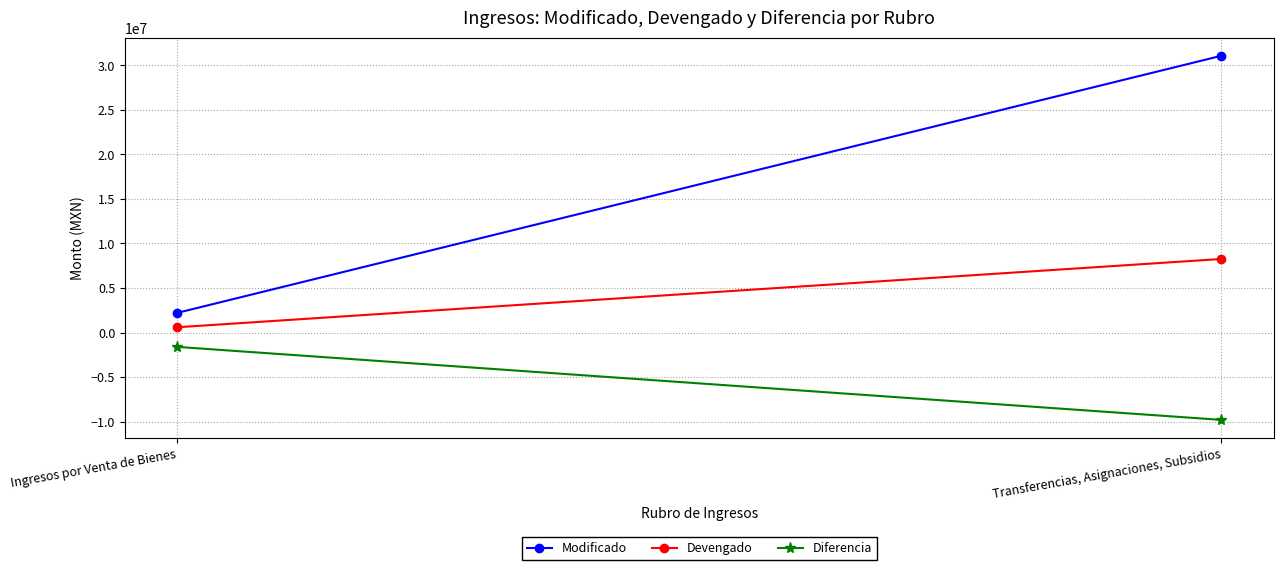

What is the sum of all Diferencia values?

-11413791.3